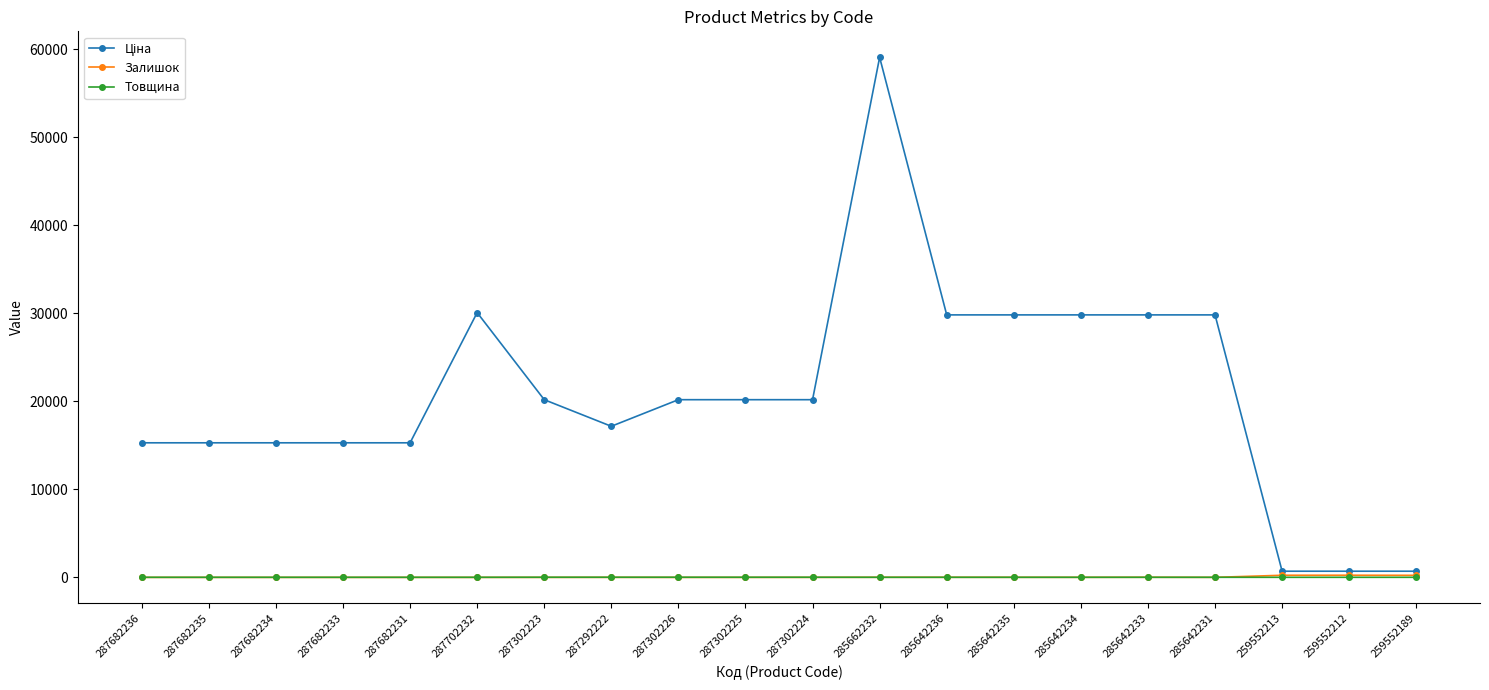

True or false: Залишок has a value of 0.0 at 287302225.

True